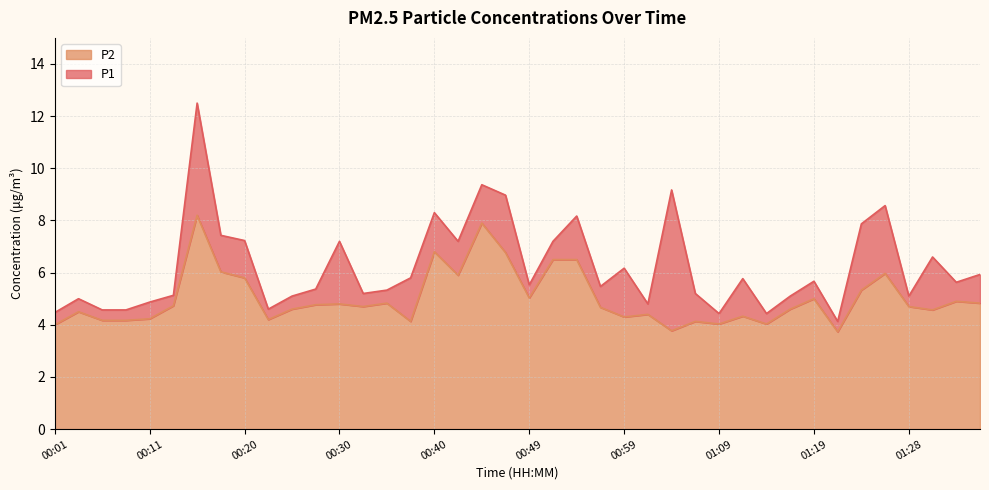

At how many categories does at least one series exceed 9?

3